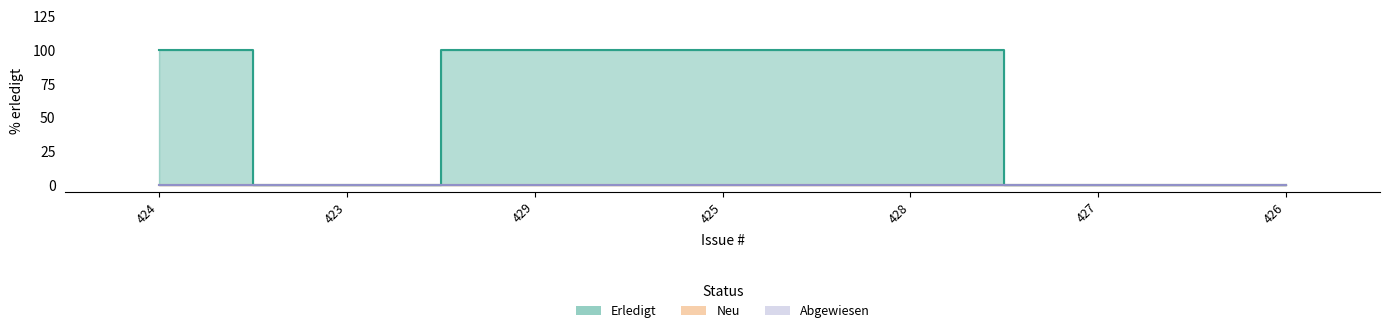

True or false: the data shows 100 at 429.

True